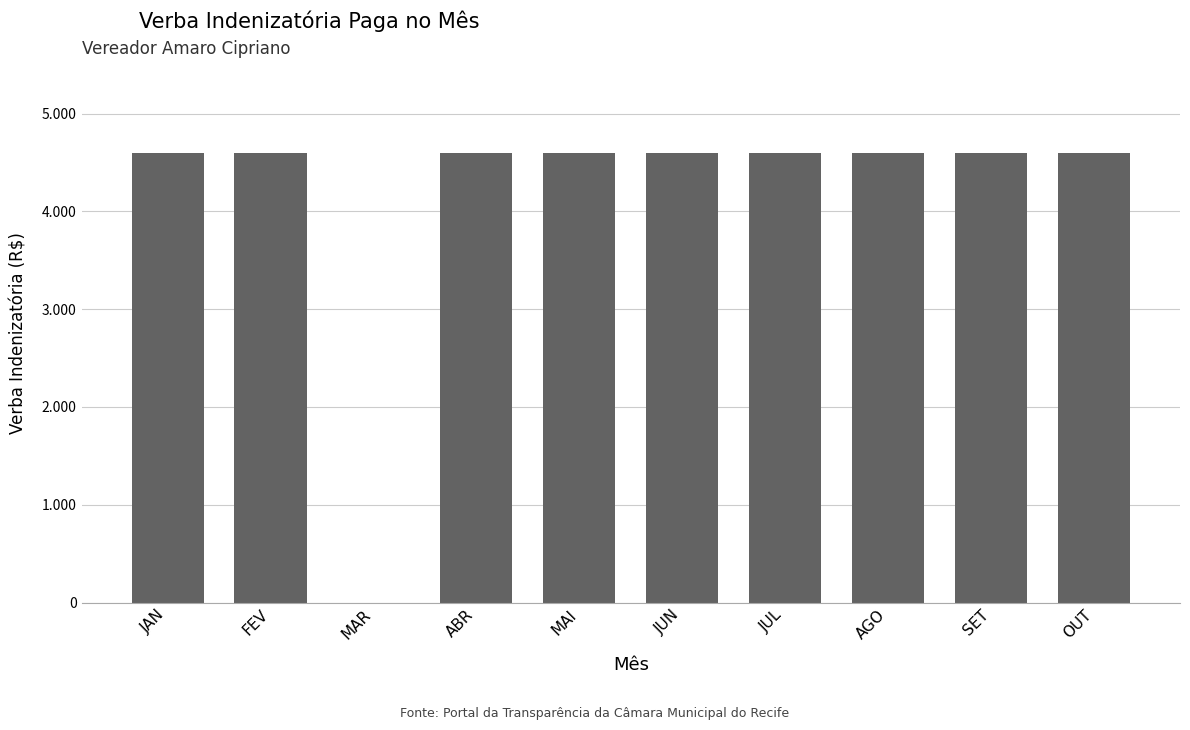

What is the value of the 4th bar from the left?

4600